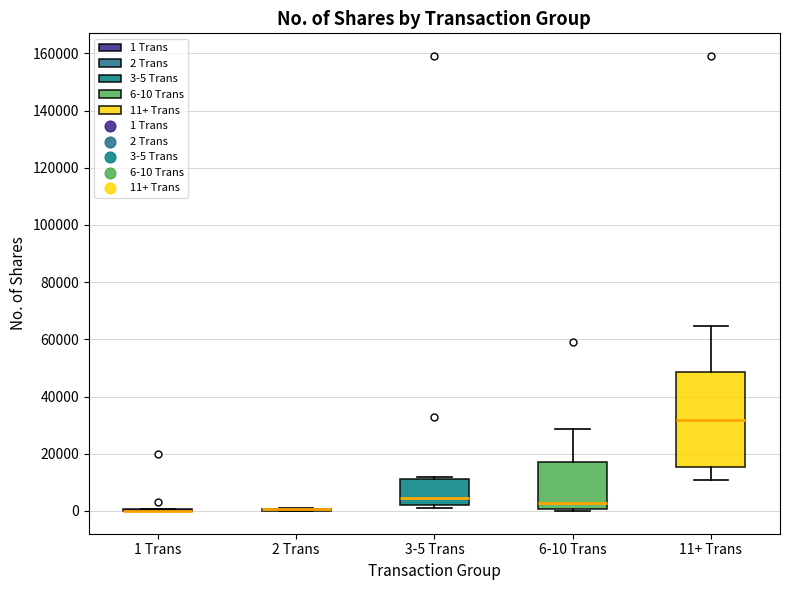

Reading left to right, read every box against the y-axis: the position of its median line, the range the box covers, and the ends of its whiskers. The values are not printed on the chart, so give them approximately, as read against the axis.

1 Trans: box collapsed to a line at 0, whiskers 0 to 0
2 Trans: box collapsed to a line at 0, whiskers 0 to 2000
3-5 Trans: median 4000, box 2000 to 12000, whiskers 2000 (just below the box's lower edge) to 12000 (just above the box's upper edge)
6-10 Trans: median 2000, box 0 to 18000, whiskers 0 (just below the box's lower edge) to 28000
11+ Trans: median 32000, box 16000 to 48000, whiskers 10000 to 64000